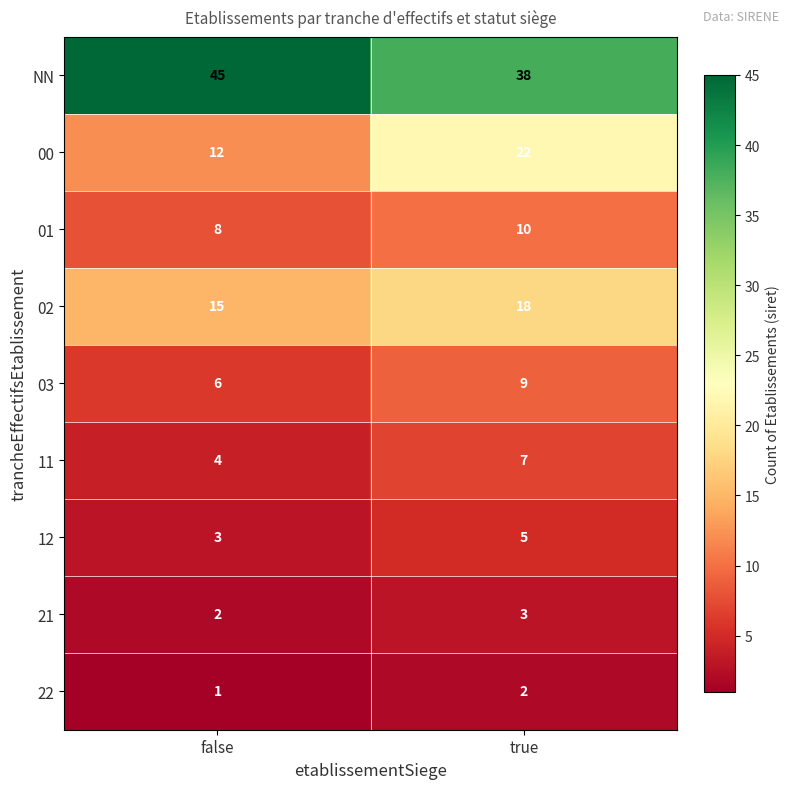

Is it true that 11 equals 3 at true?

False